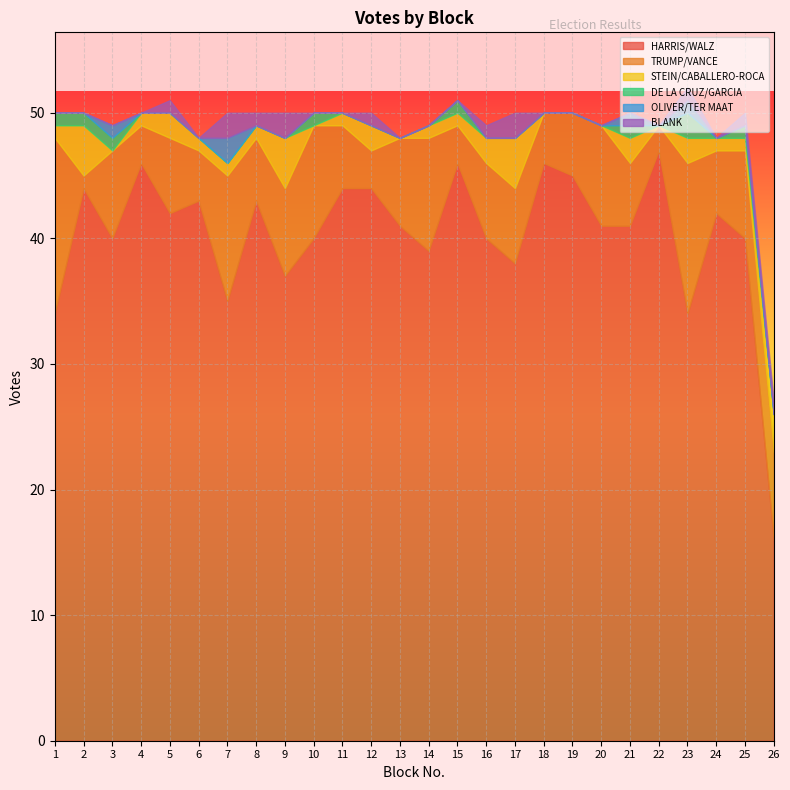

How many interior local peaks does the STEIN/CABALLERO-ROCA series have?

7